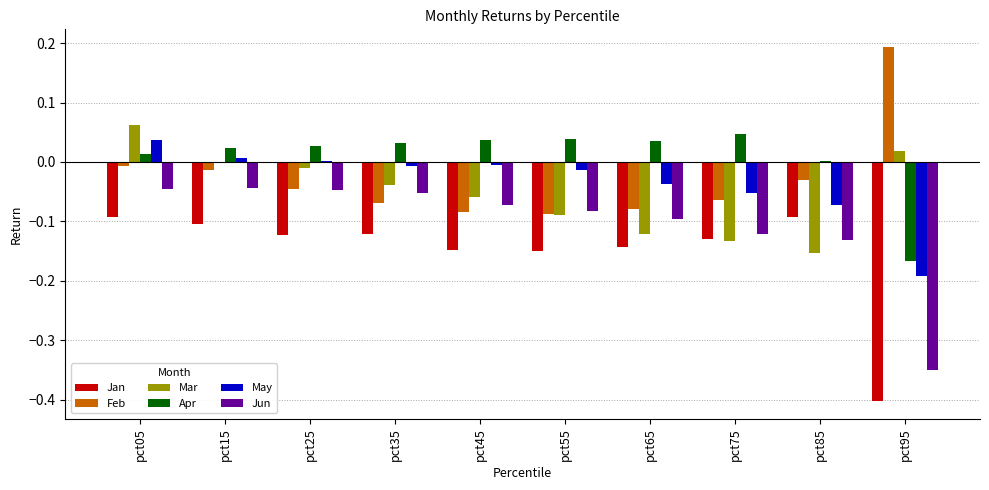

What is the spread (max minus min) of values at pct85?

0.2